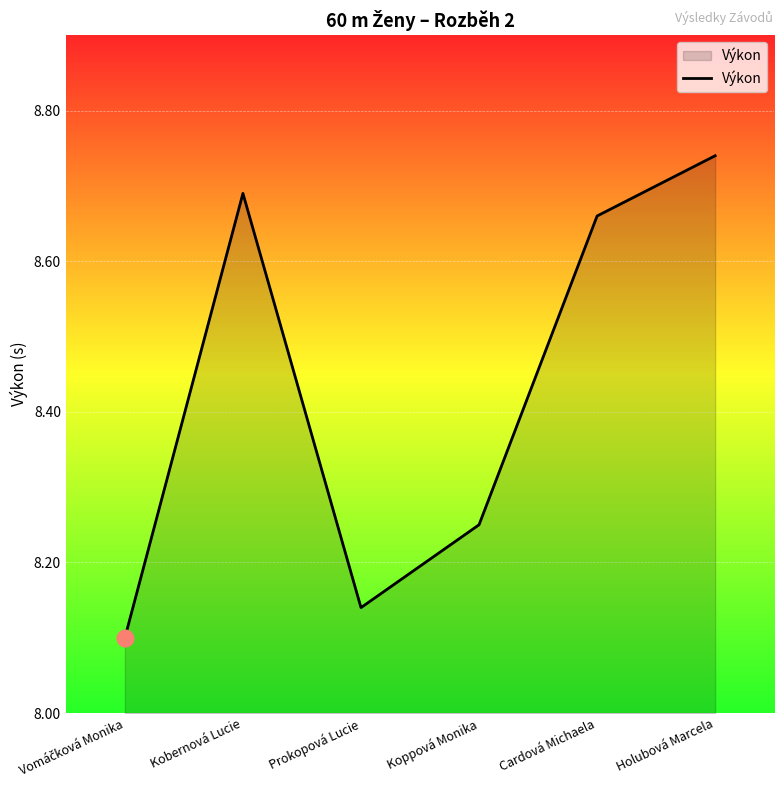

At which category does the data reach its first local peak?

Kobernová Lucie